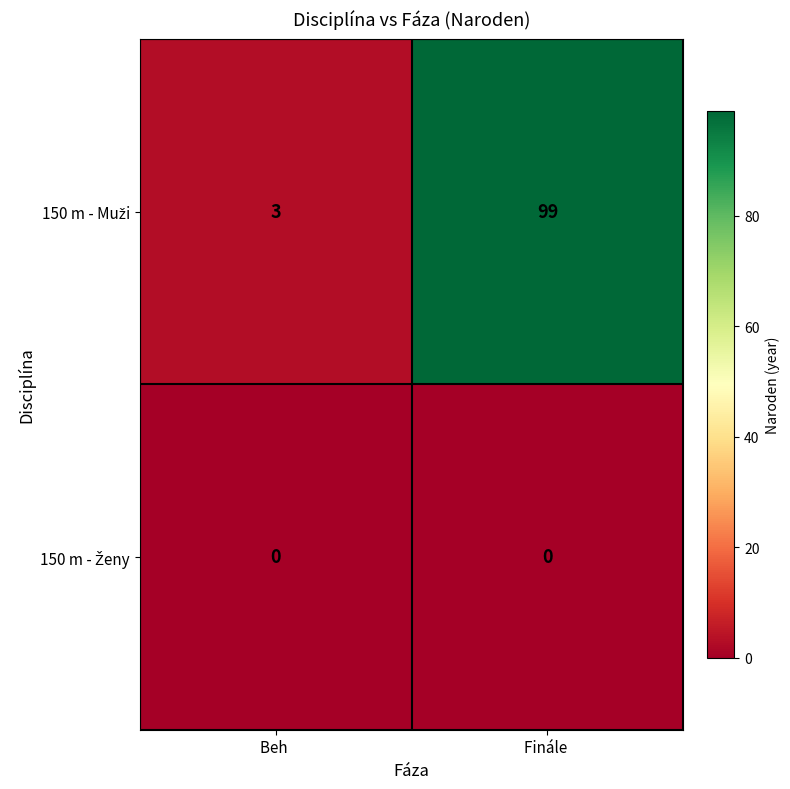

At which category is the sum across all series the highest?

Finále 